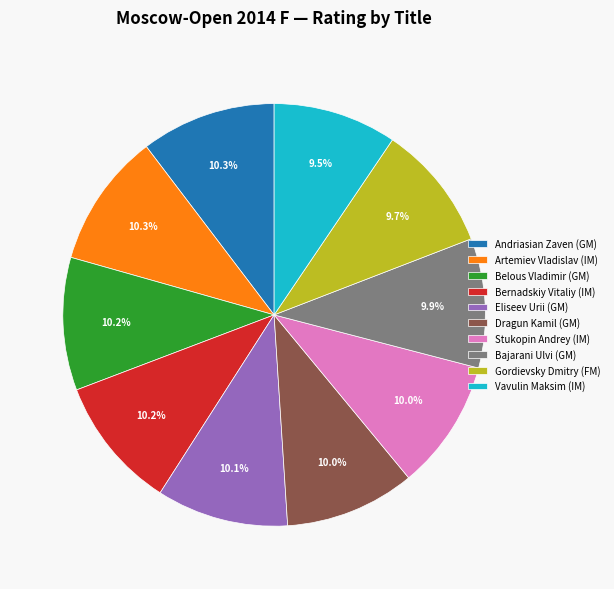

Does Andriasian Zaven (GM) account for over 50% of the chart?

No